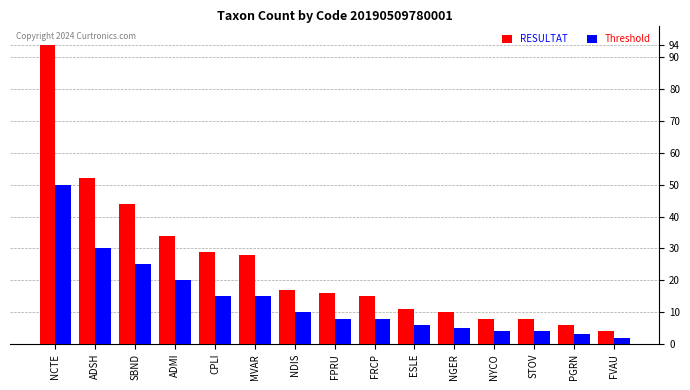

How many bars are there in total?

30